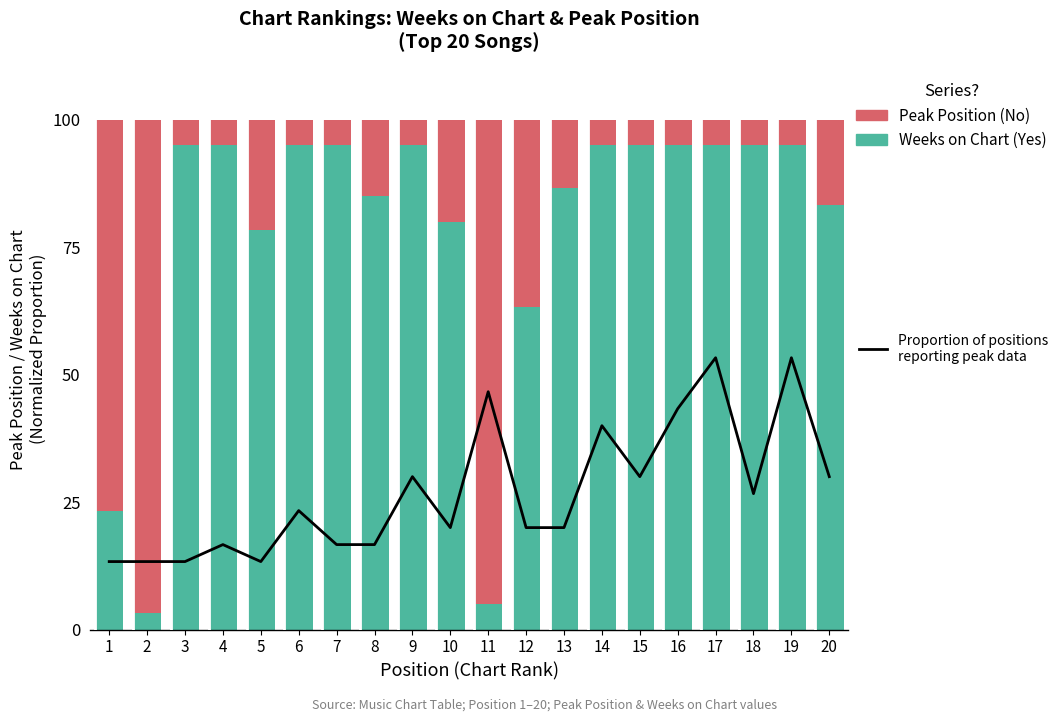

What is the sum of all Proportion of positions
reporting peak data values?

540.0